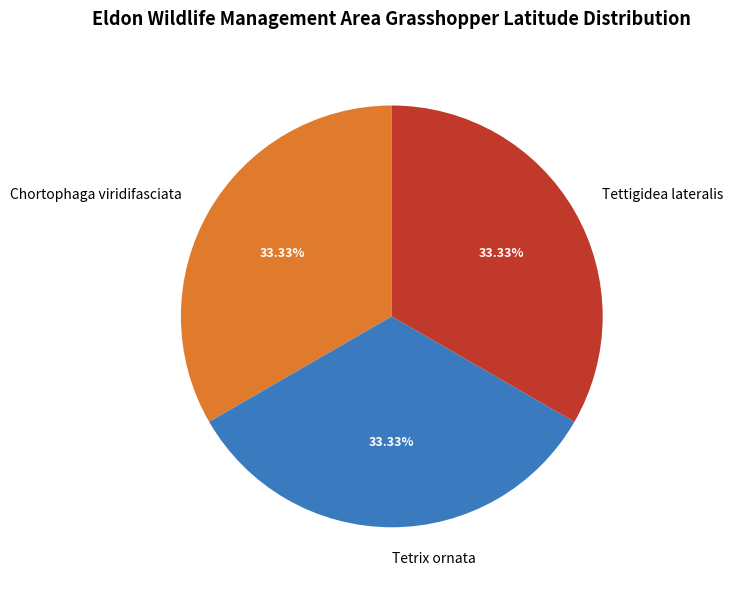

Approximately how many times larger is the value at Tetrix ornata compared to Tettigidea lateralis?

1.0